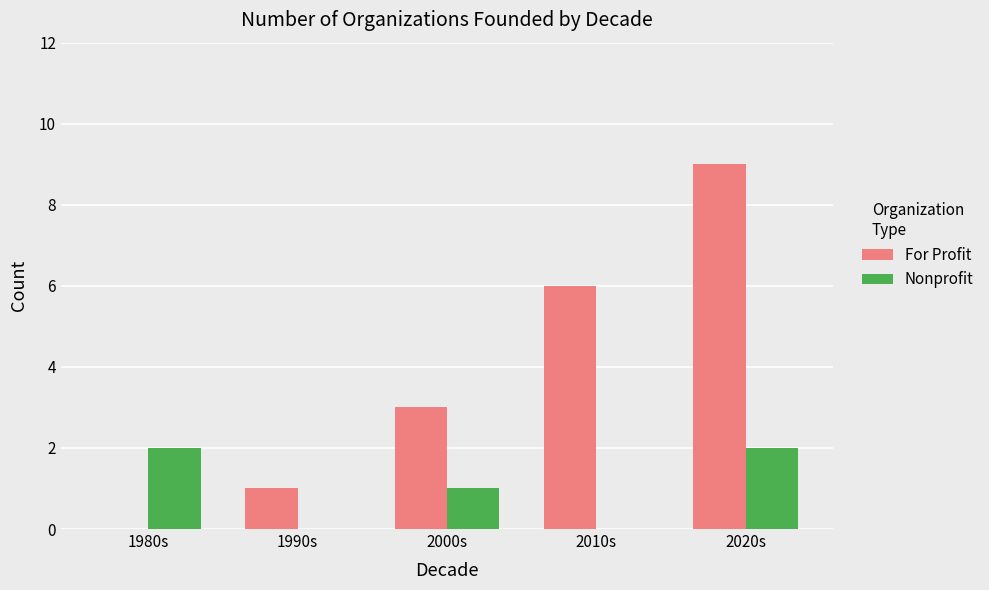

What is the sum of all For Profit values?

19